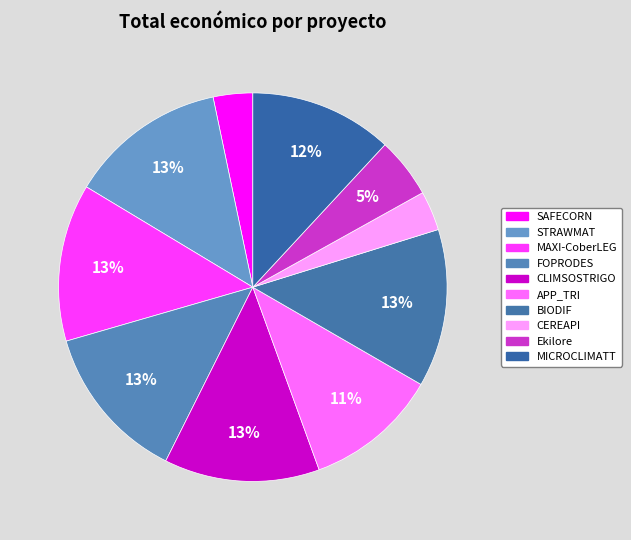

What percentage do FOPRODES and APP_TRI together represent?

24.2%